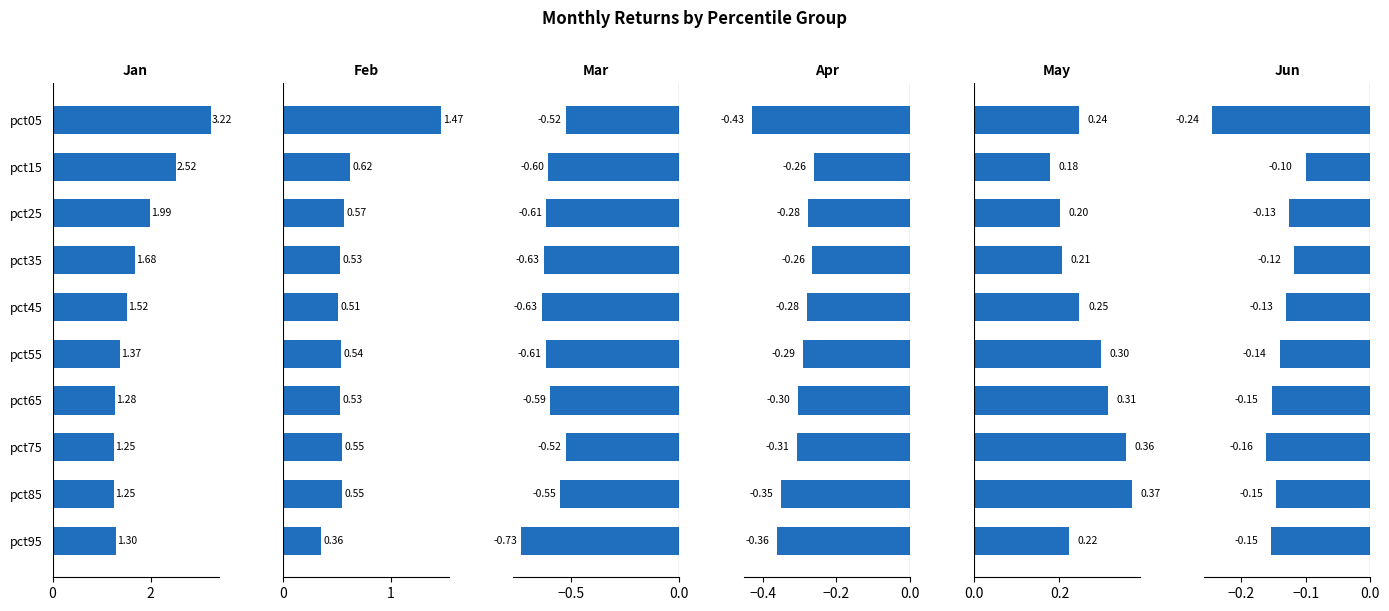

What value does the May series have at pct45?

0.2